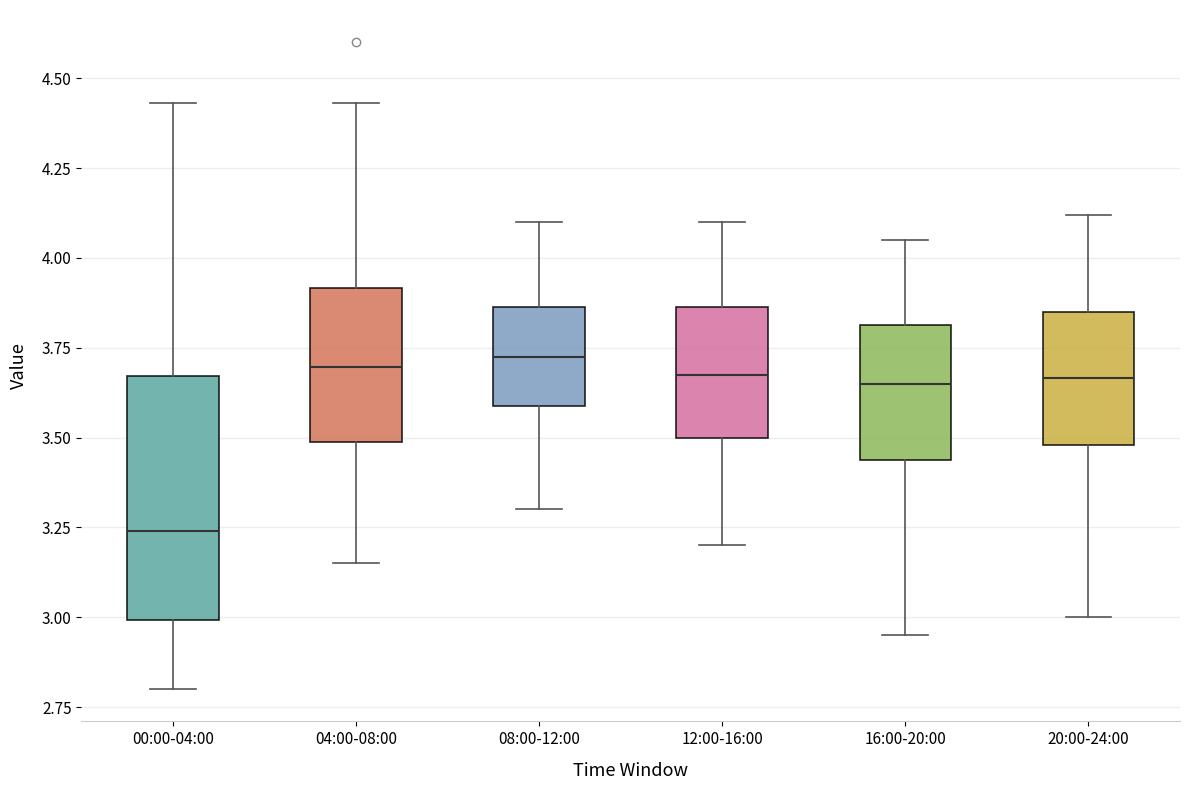

Which box is the tallest, from its lower edge to its upper edge?

00:00-04:00